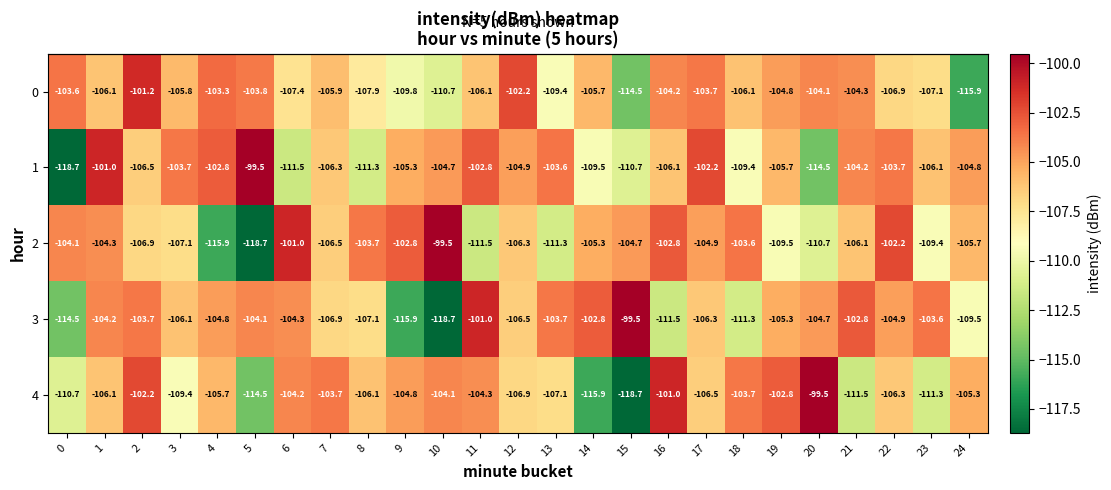

What is the difference between the 3 values at 1 and 15?

4.7